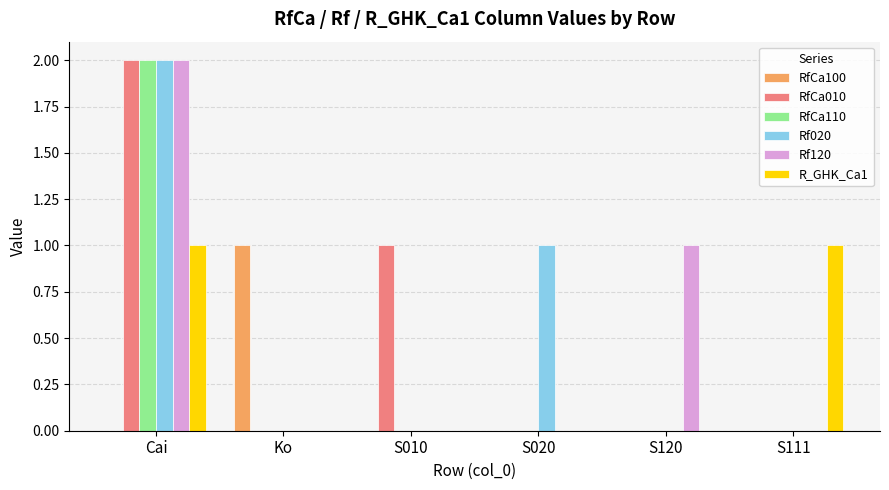

What is the sum of all Rf020 values?

3